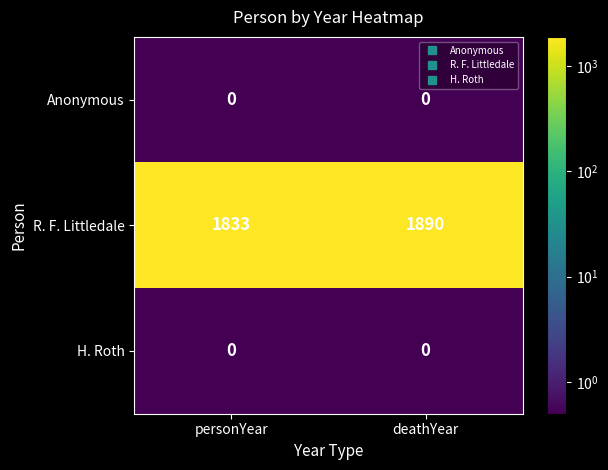

Reading left to right, list all the values displayed in this chart.

Anonymous: 0	0
R. F. Littledale: 1833	1890
H. Roth: 0	0